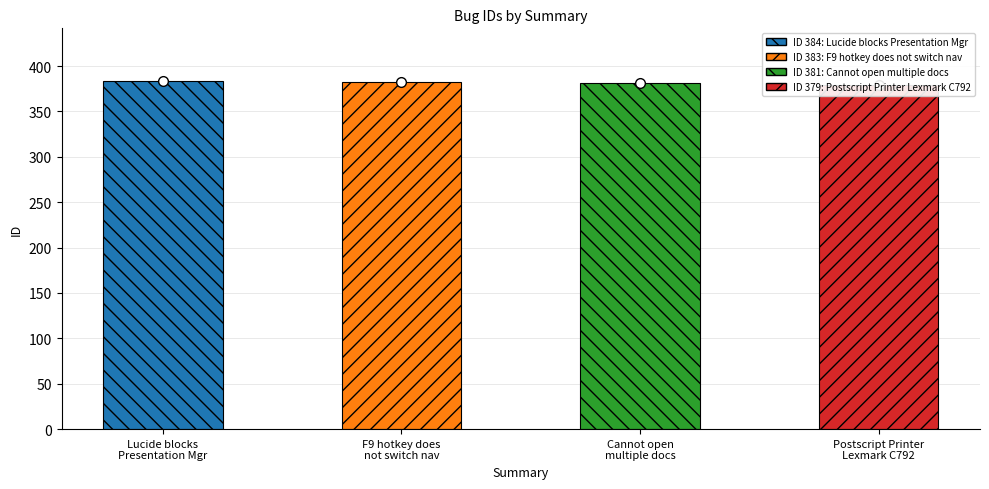

What is the label of the 2nd bar from the left?

F9 hotkey does
not switch nav